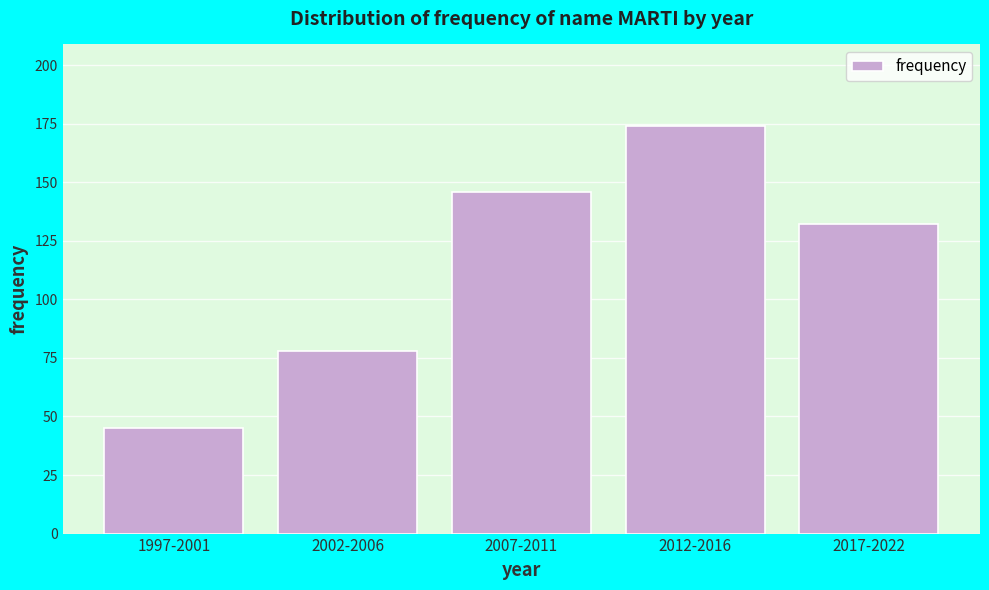

Reading right to left, what are all the values shown in this chart?

2017-2022=132	2012-2016=174	2007-2011=146	2002-2006=78	1997-2001=45